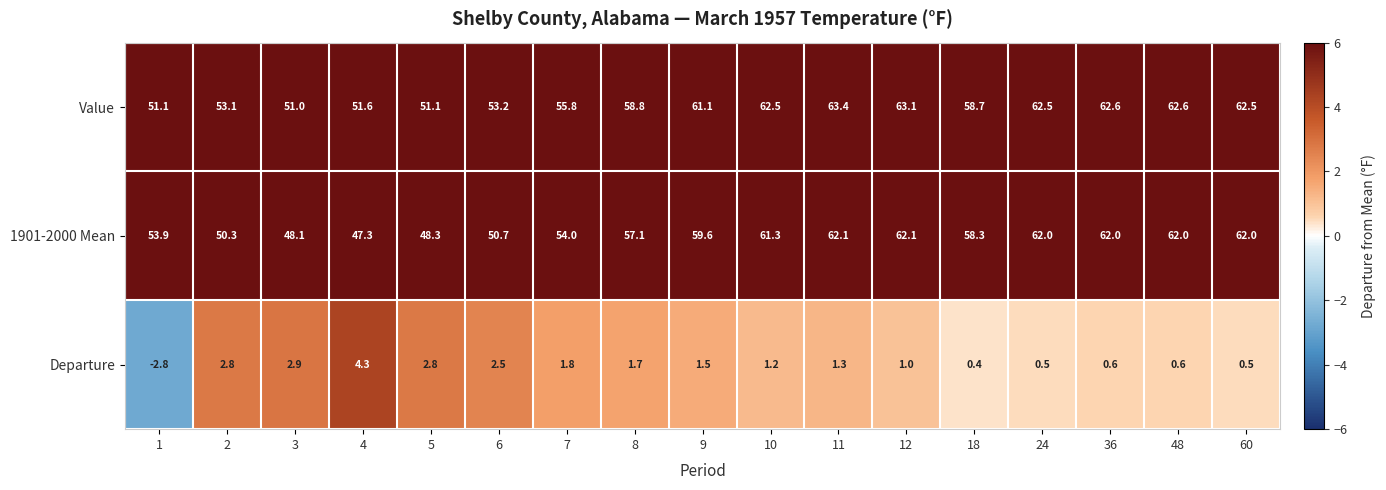

Which series has the widest spread of values?

1901-2000 Mean